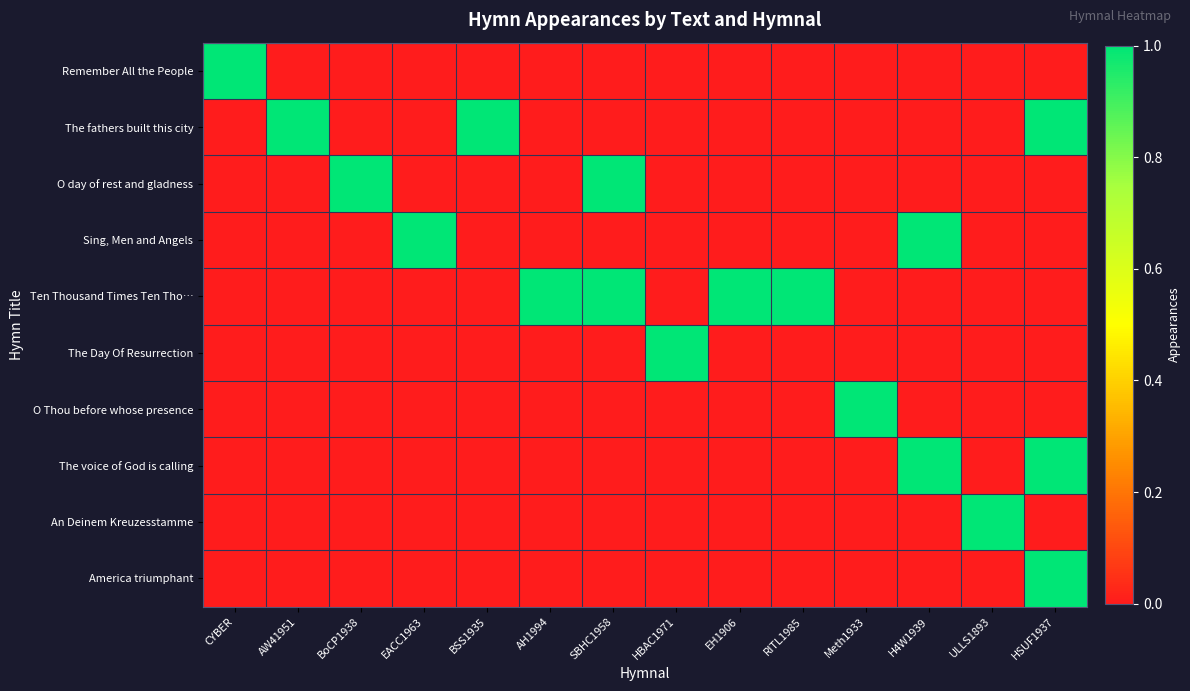

Which series has the largest total across all categories?

Ten Thousand Times Ten Tho…